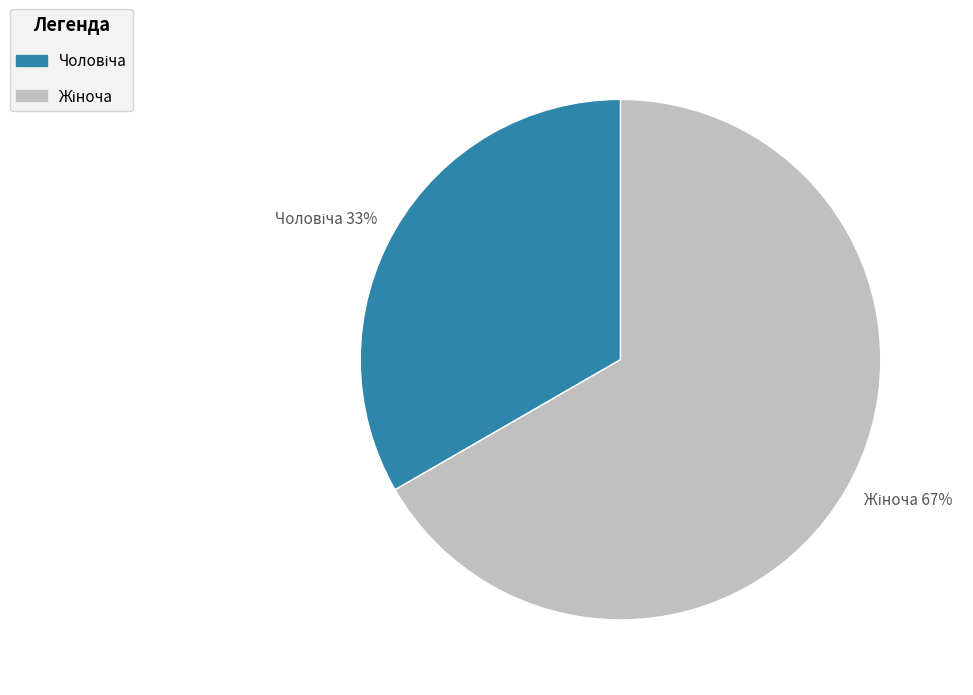

To the nearest percent, what is the average slice percentage?

50%